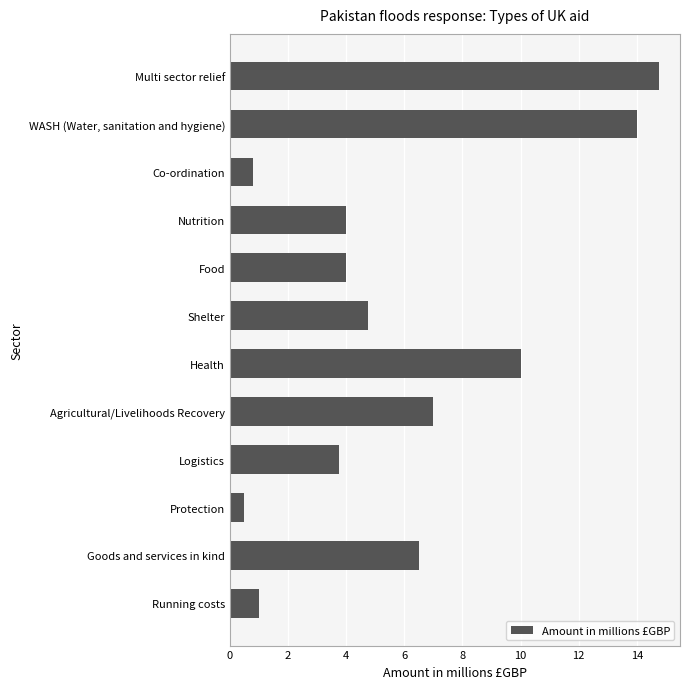

What is the label of the 6th bar from the bottom?

Health